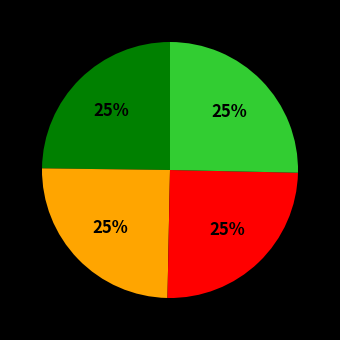

How many slices are in this pie chart?

4